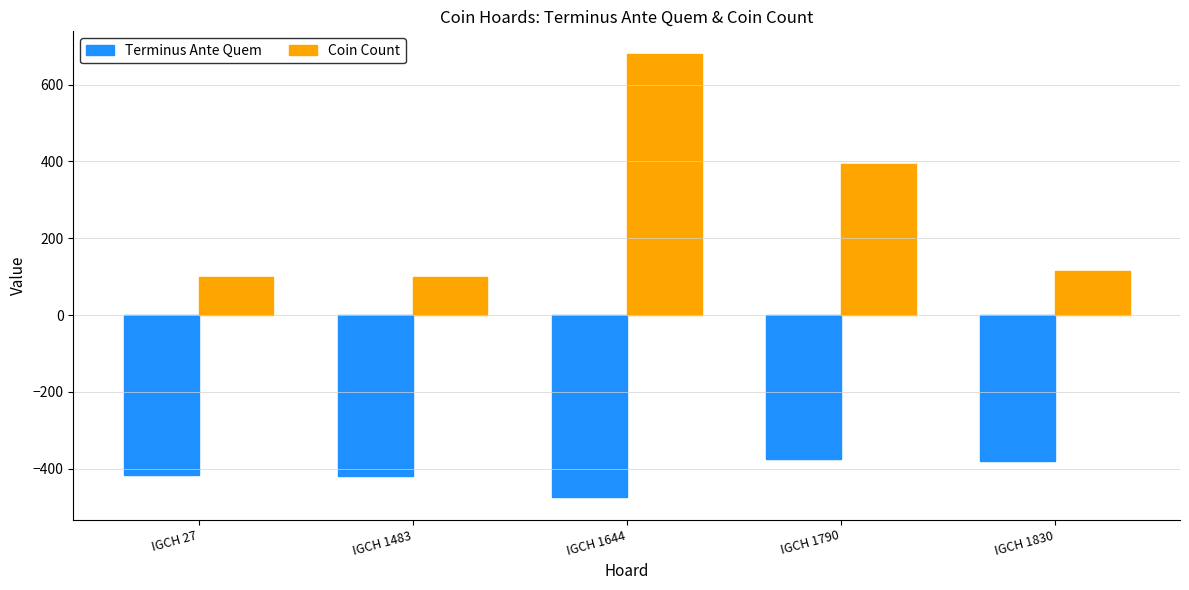

How many distinct data groups are displayed?

2